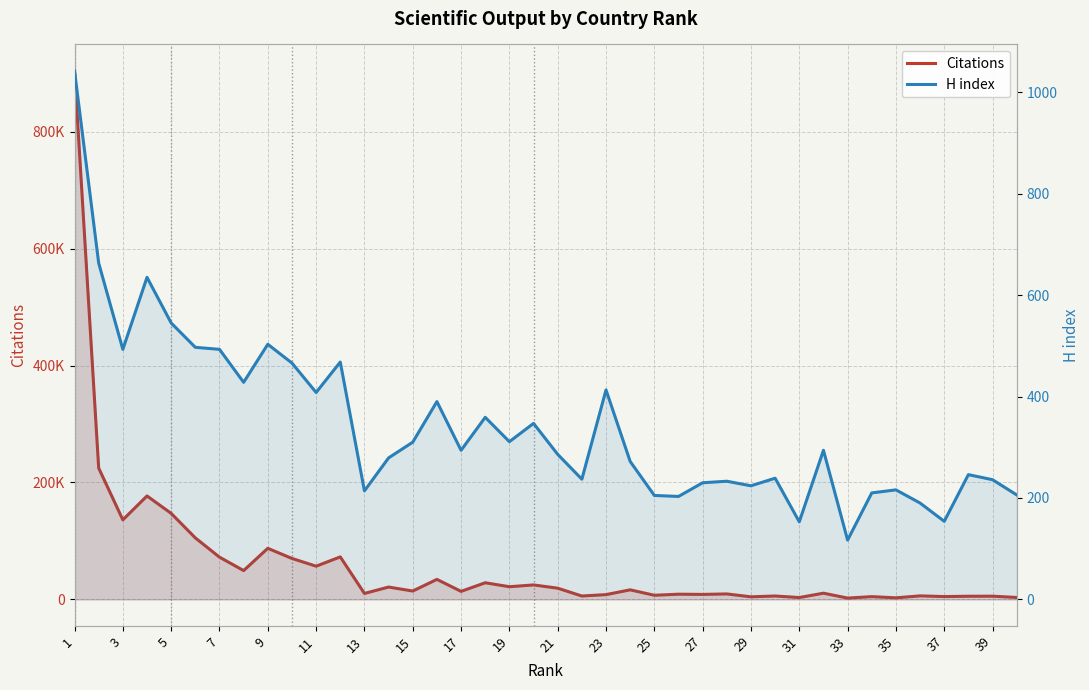

Reading left to right, what are all the values shown in this chart?

Citations: 904017	224699	136100	177000	147183	105249	72309	49322	87414	70112	56835	72750	10239	21166	14356	34281	13775	28515	21725	24793	19218	5834	8215	16391	7111	8943	8588	9404	4460	5871	3218	10691	2308	4761	2751	6074	4903	5454	5536	3360
H index: 1042	663	493	635	545	497	493	428	503	466	408	468	214	279	310	390	294	359	311	347	286	237	413	272	205	203	230	233	224	239	153	294	117	210	216	190	154	246	236	206